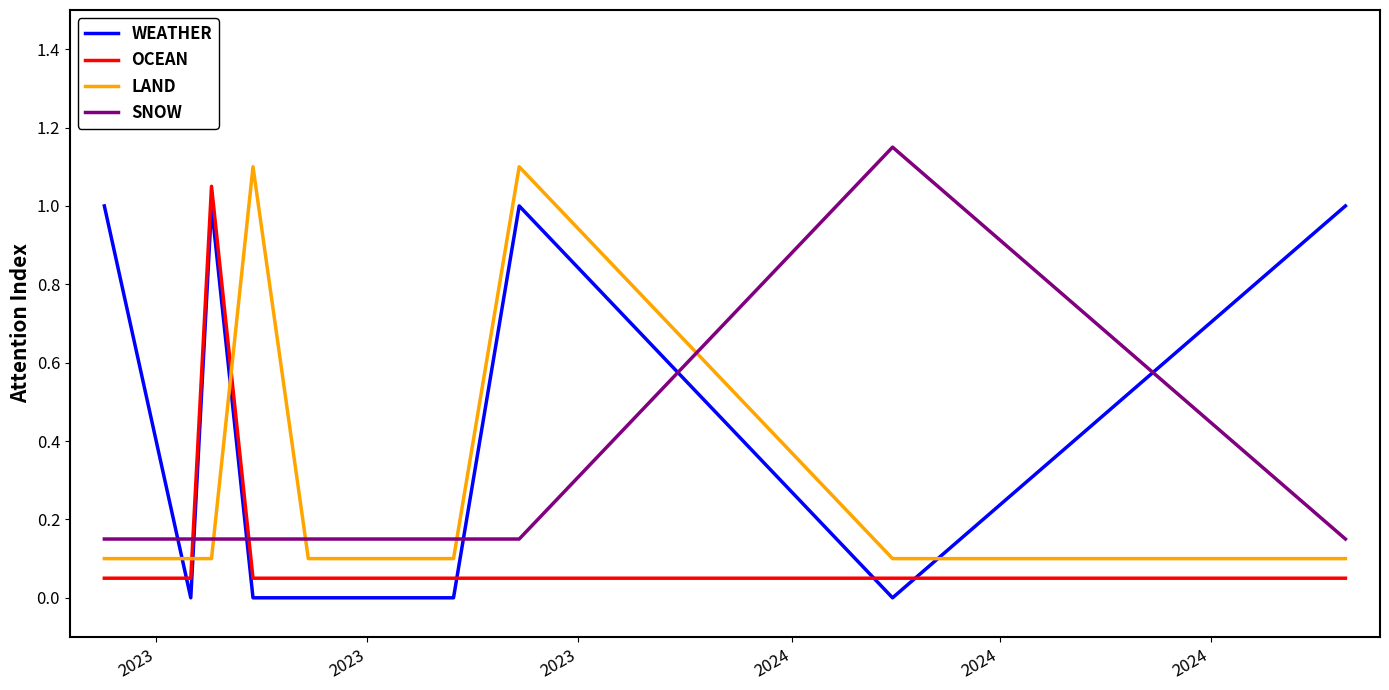

What is the value of the LAND point at the 2nd from the left?

0.1